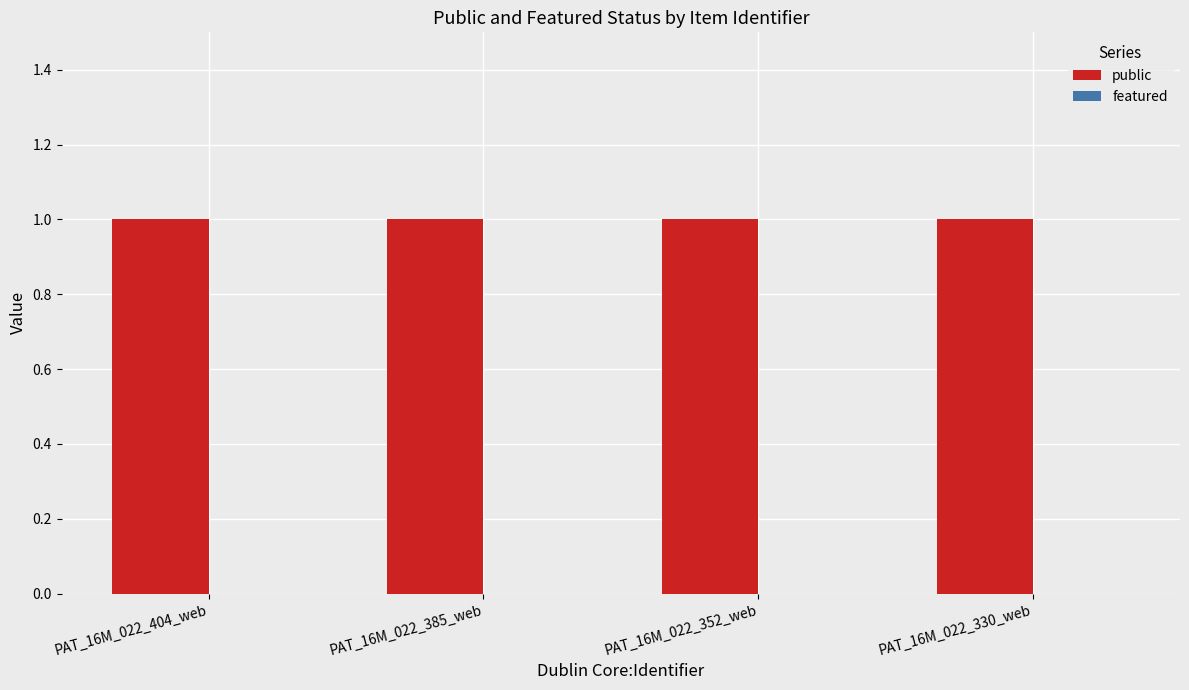

Between PAT_16M_022_404_web and PAT_16M_022_385_web, which is larger?

PAT_16M_022_404_web